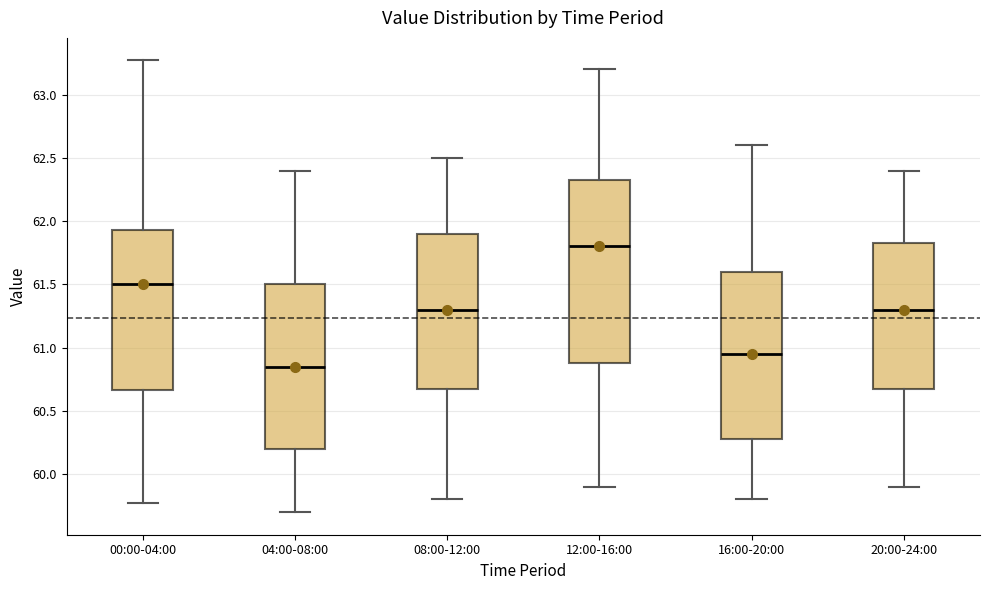

Comparing the boxes themselves (not the whiskers), which one is the tallest?

12:00-16:00